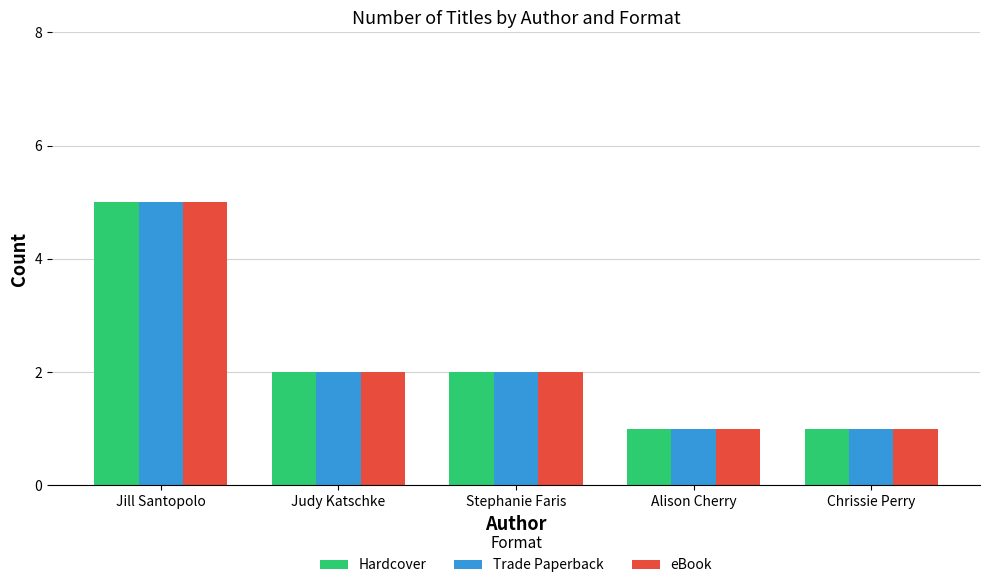

Reading left to right, list all the values displayed in this chart.

Hardcover: 5	2	2	1	1
Trade Paperback: 5	2	2	1	1
eBook: 5	2	2	1	1